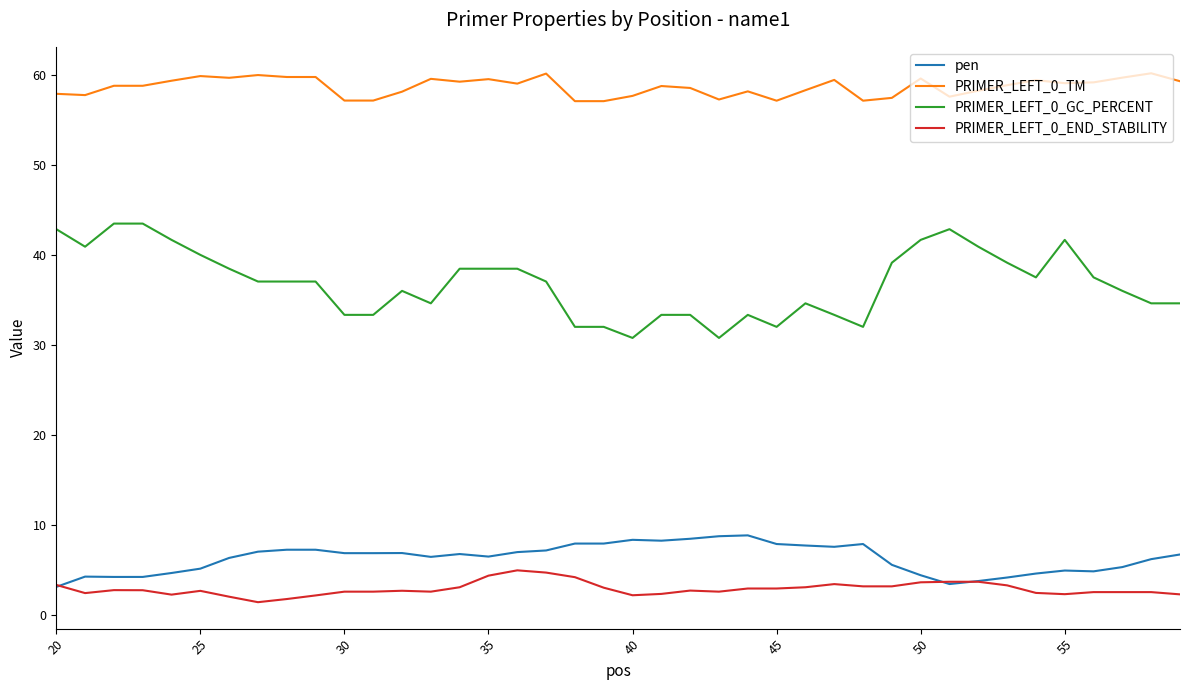

What is the minimum value shown in the chart?

1.4